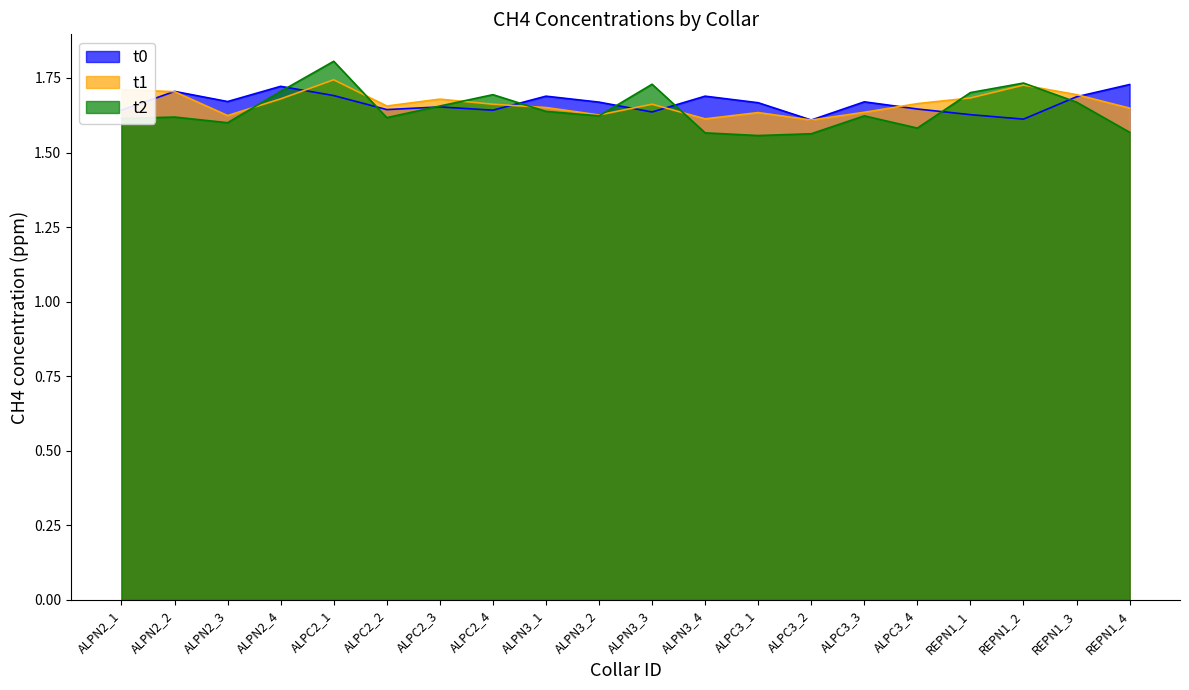

True or false: t2 and t1 cross at least once.

True